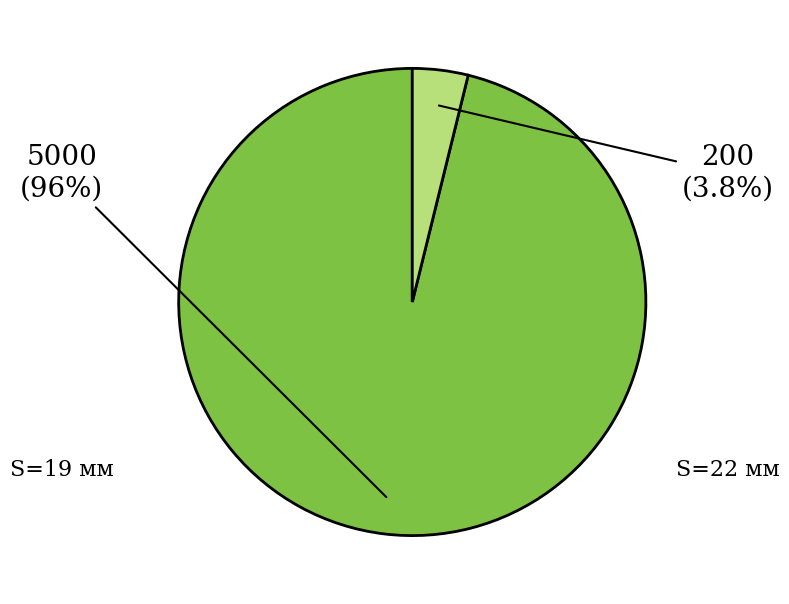

How many segments does this pie chart have?

2